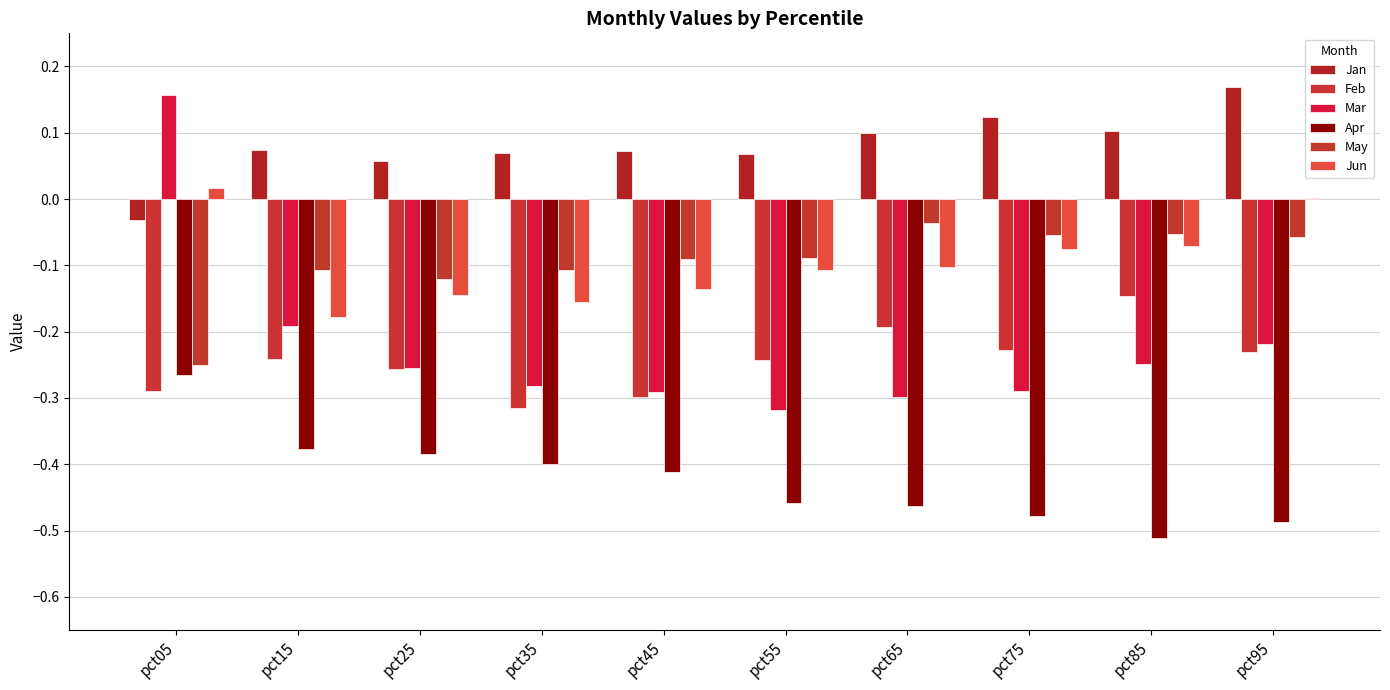

At which category is the sum across all series the highest?

pct05